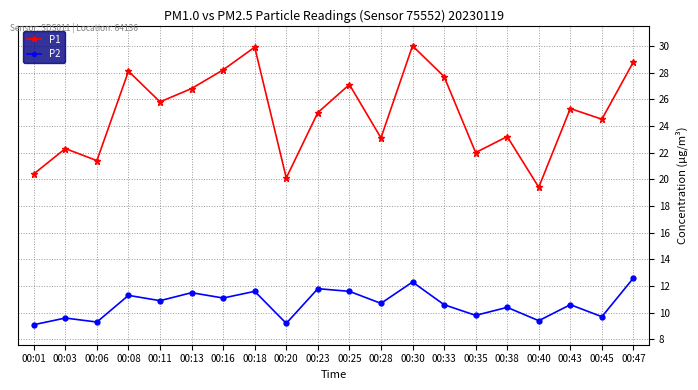

Where is the first local minimum for P2?

00:06